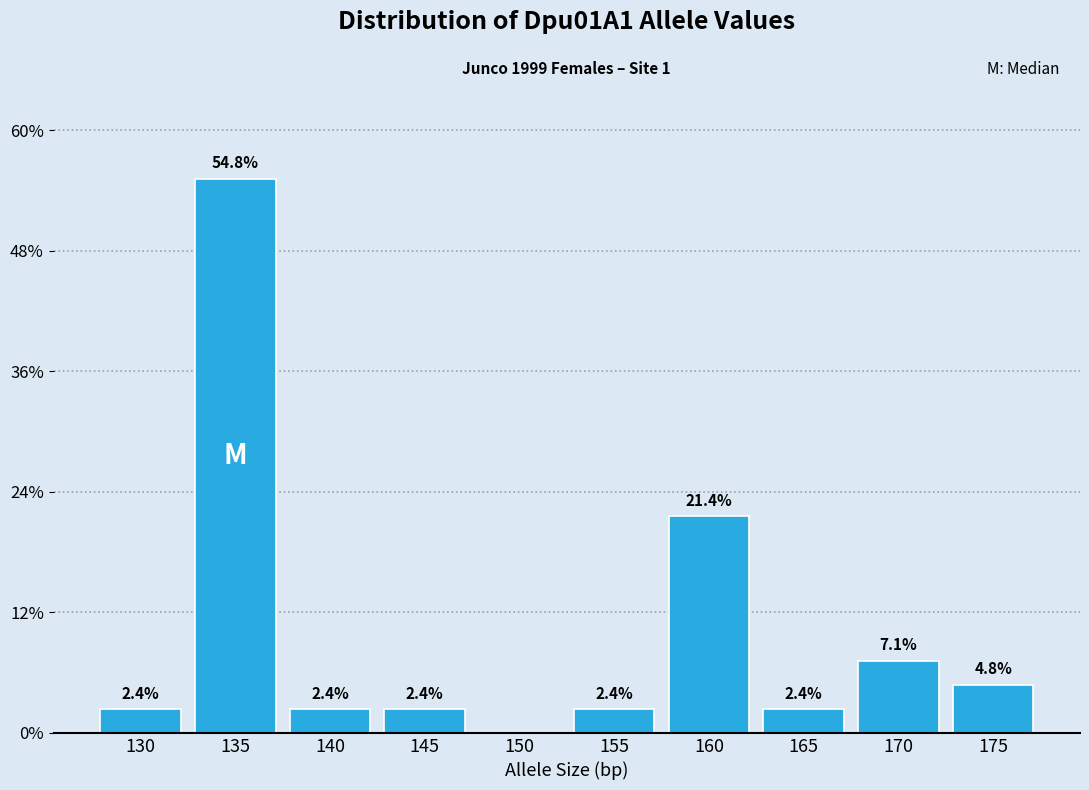

Are the bars horizontal?

No